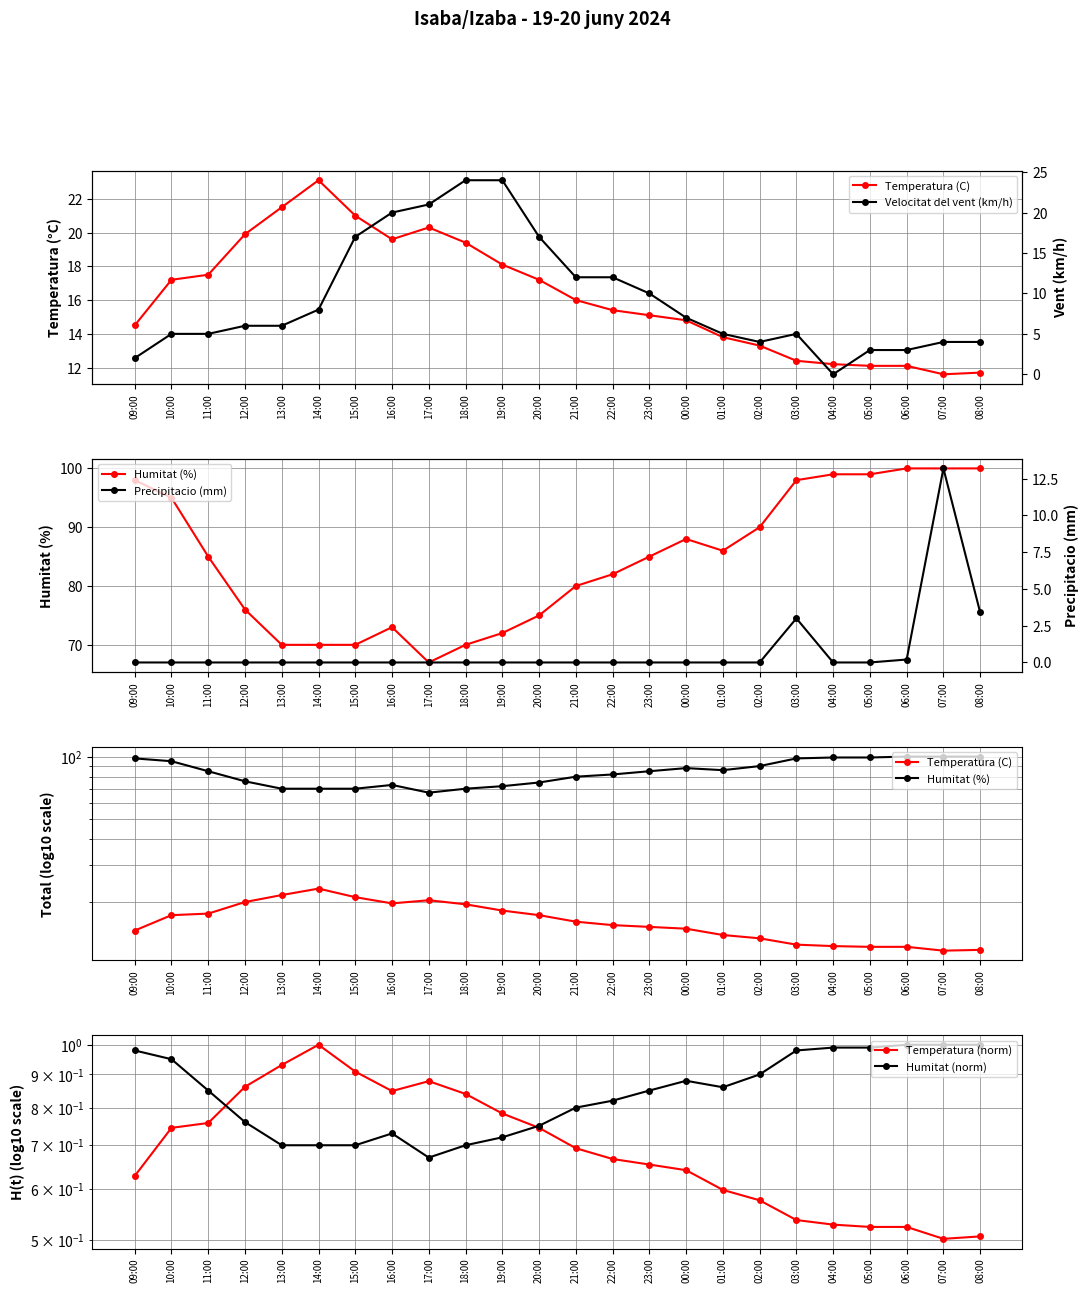

How many times do Velocitat del vent (km/h) and Temperatura (C) cross each other?

2